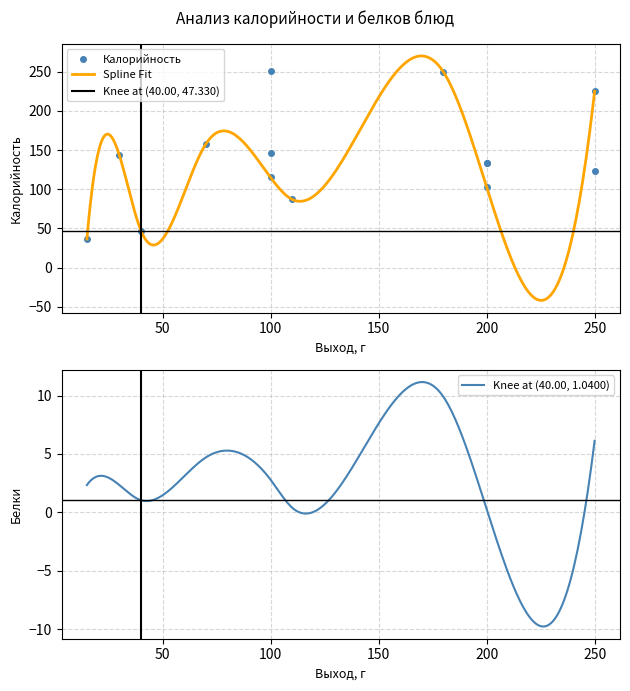

True or false: Калорийность and Белки intersect in this chart.

False